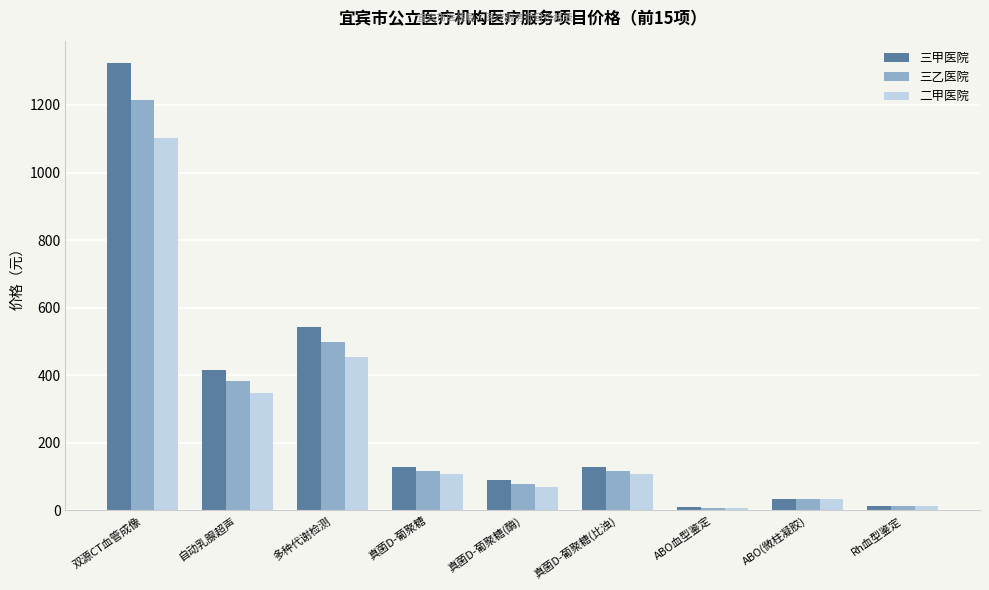

Rank the series by their maximum value, from highest to lowest.

三甲医院, 三乙医院, 二甲医院